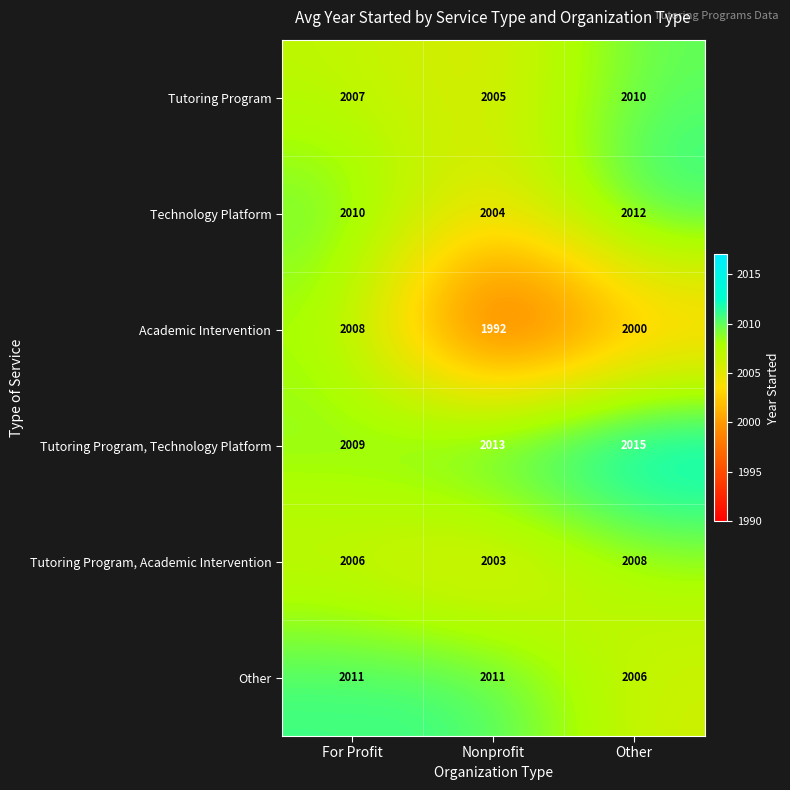

Which category has the lowest value across all series?

Nonprofit